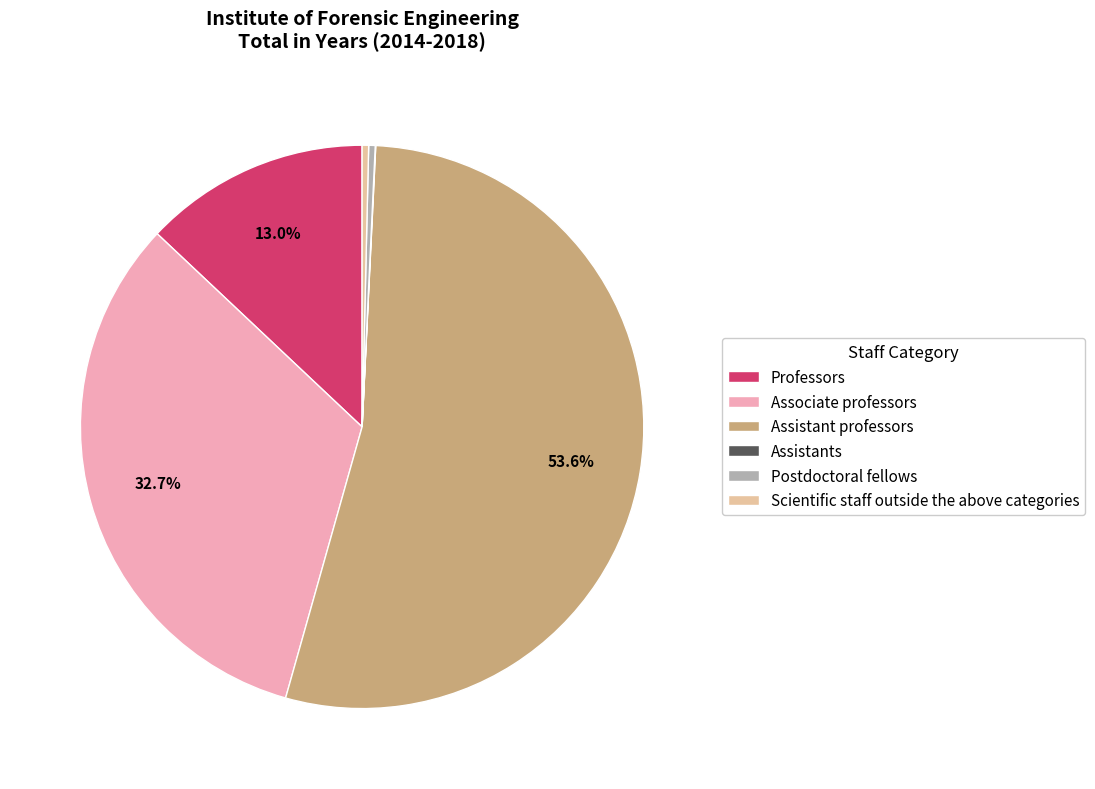

Between Postdoctoral fellows and Assistant professors, which is larger?

Assistant professors